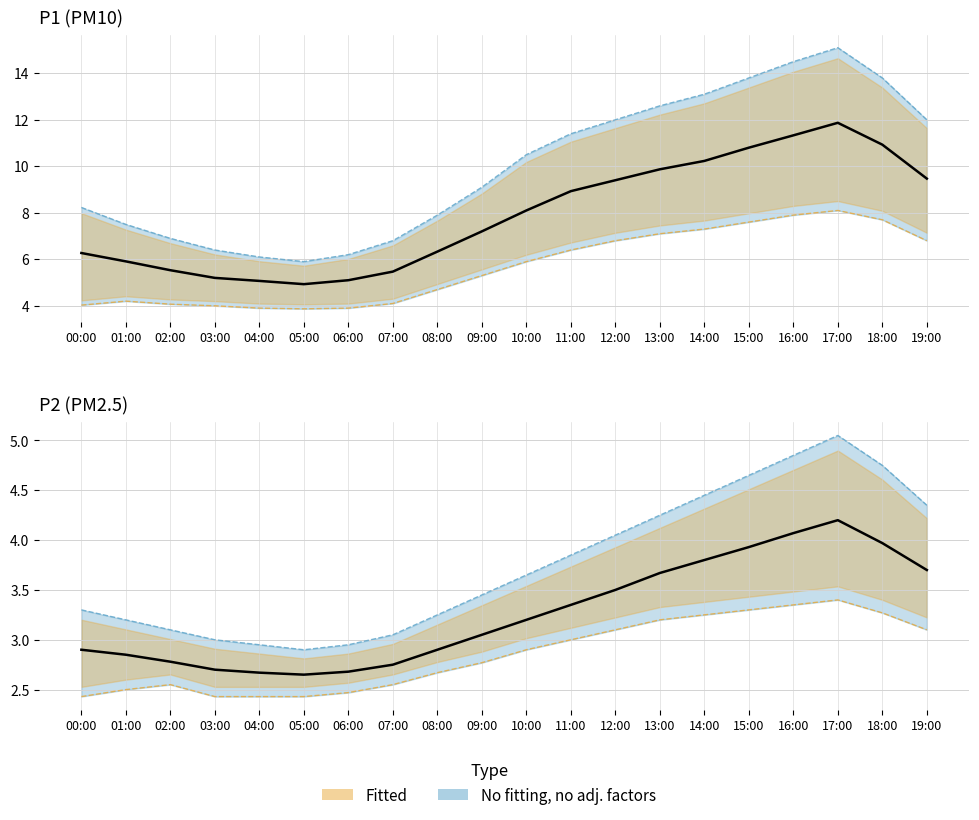

What position from the right is 08:00?

12